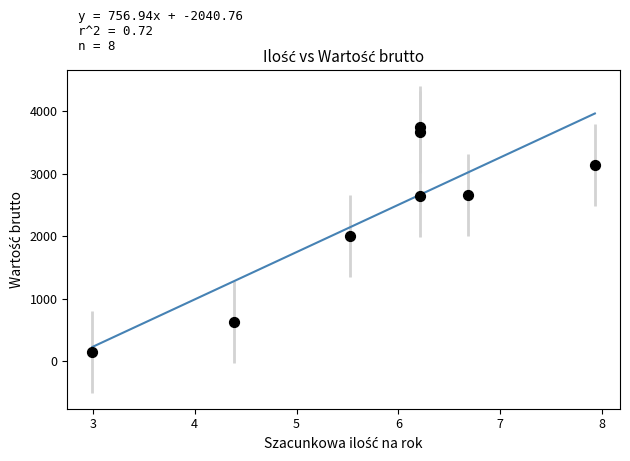

What Y value in the scatter plot is closest to 1945?

2000.0